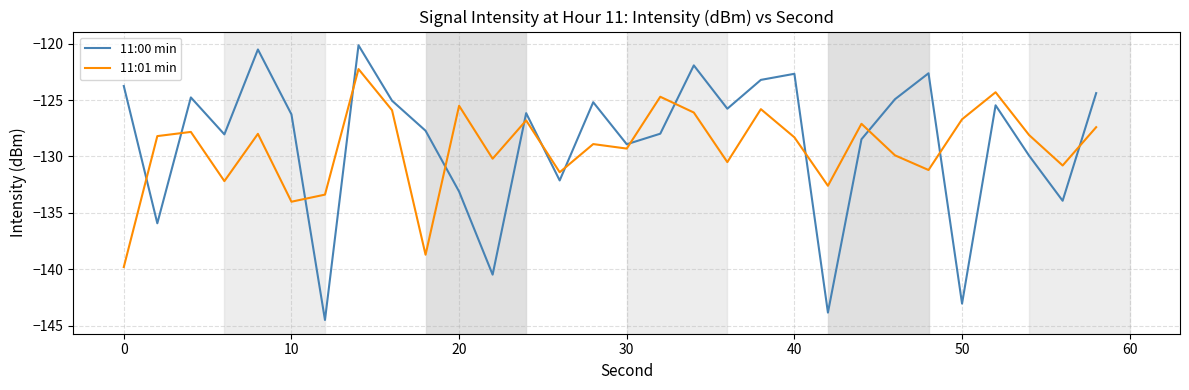

Which series has the largest range (max minus min)?

11:00 min